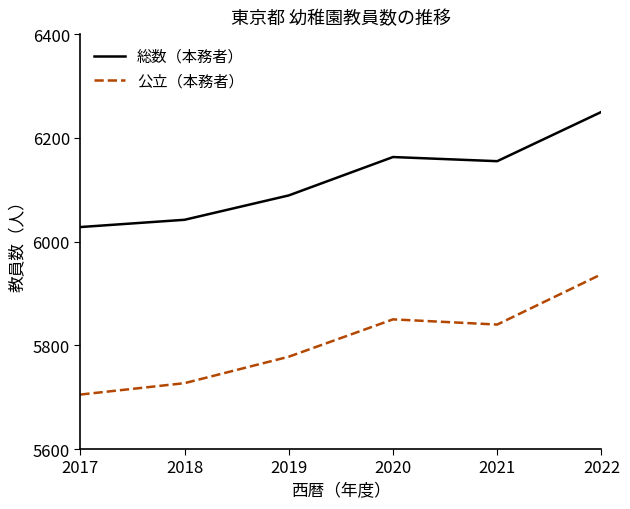

What are all the series names shown in the legend?

総数（本務者）, 公立（本務者）